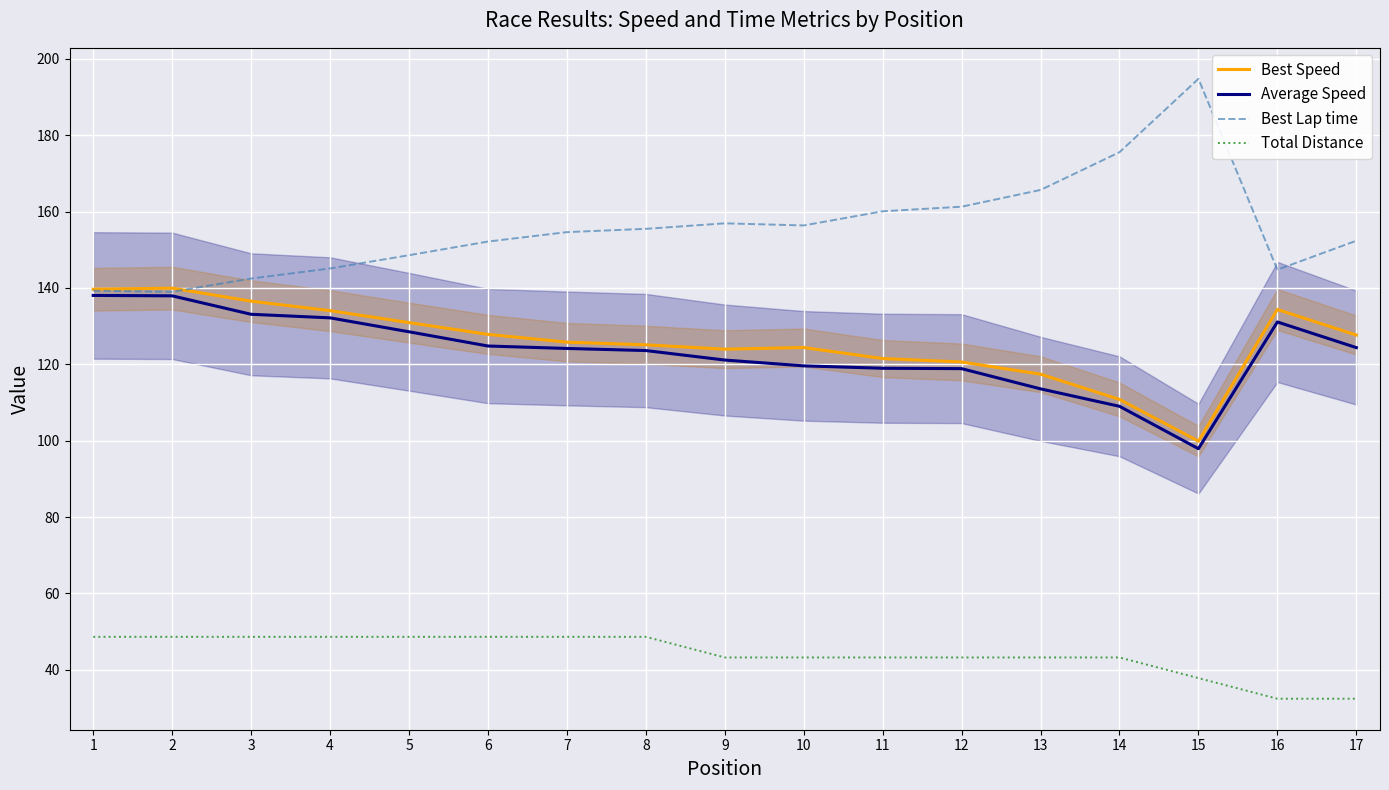

Is this an area chart (filled region under the line)?

No